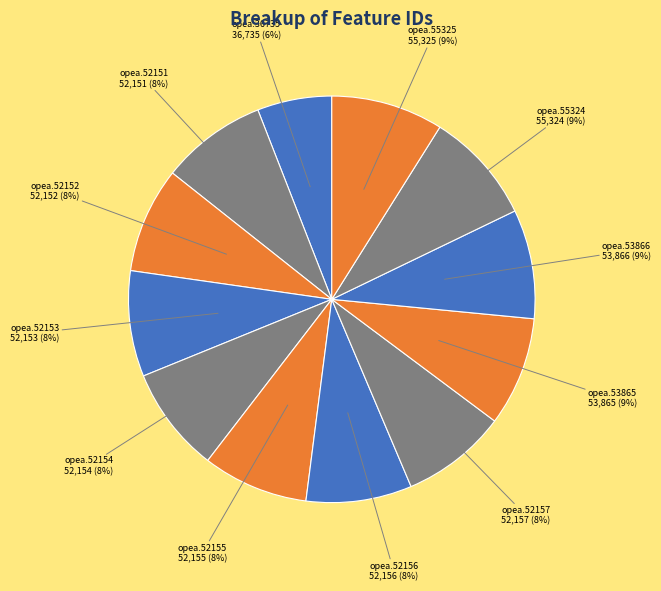

What is the smallest slice in the pie chart?

opea.36735